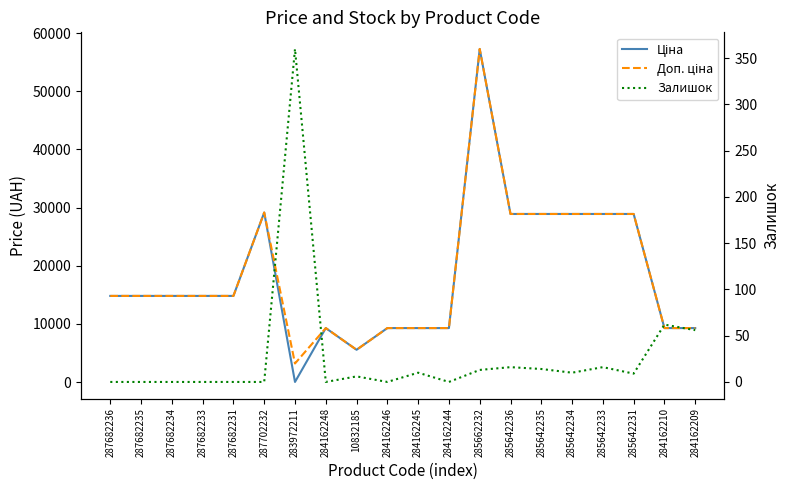

What is the difference between the maximum and minimum values in the Ціна series?

57226.0